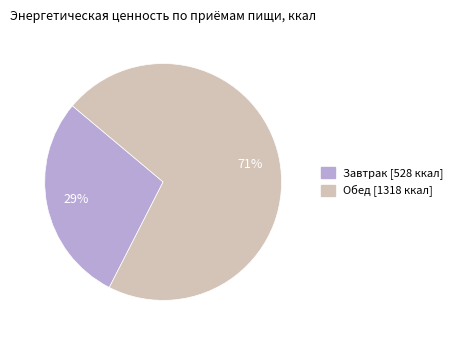

Is it true that Завтрак is 29% of the pie?

True